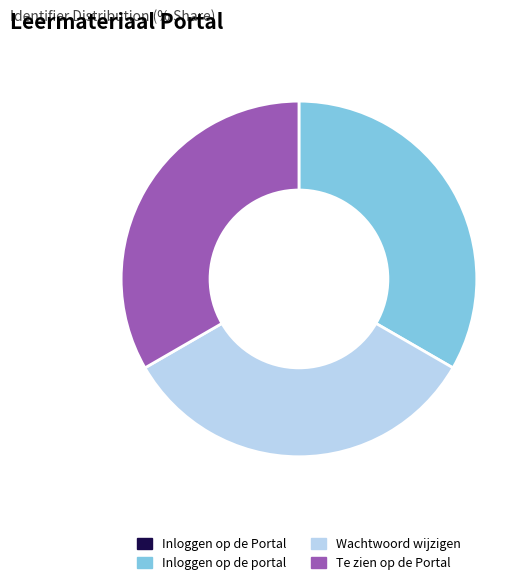

What is the ratio of the value at Wachtwoord wijzigen to the value at Te zien op de Portal?

1.0